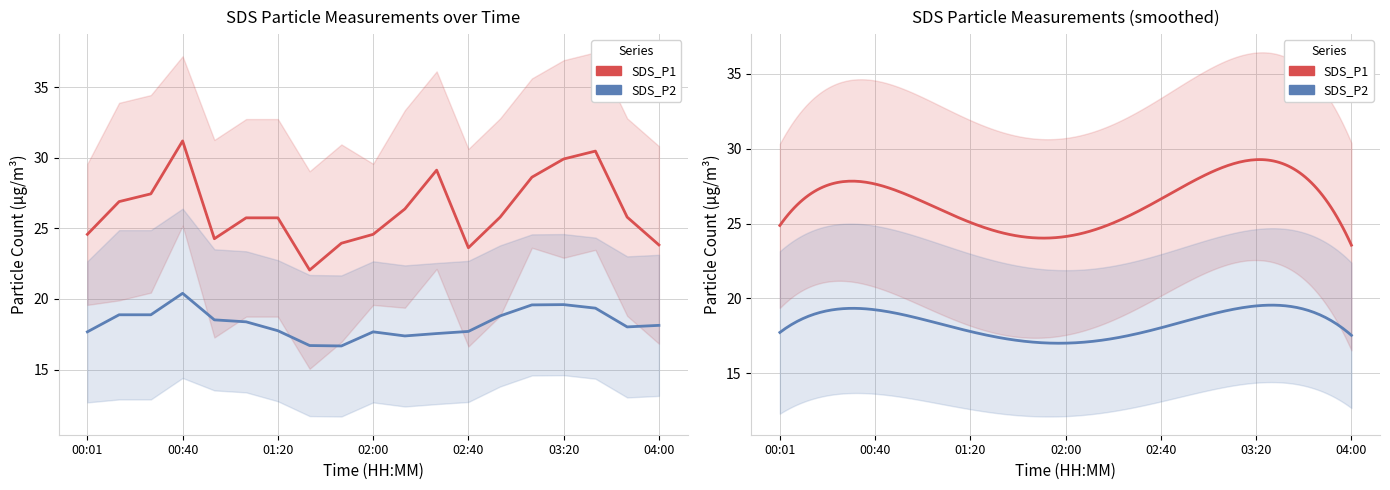

How many interior local peaks does the SDS_P2 series have?

3